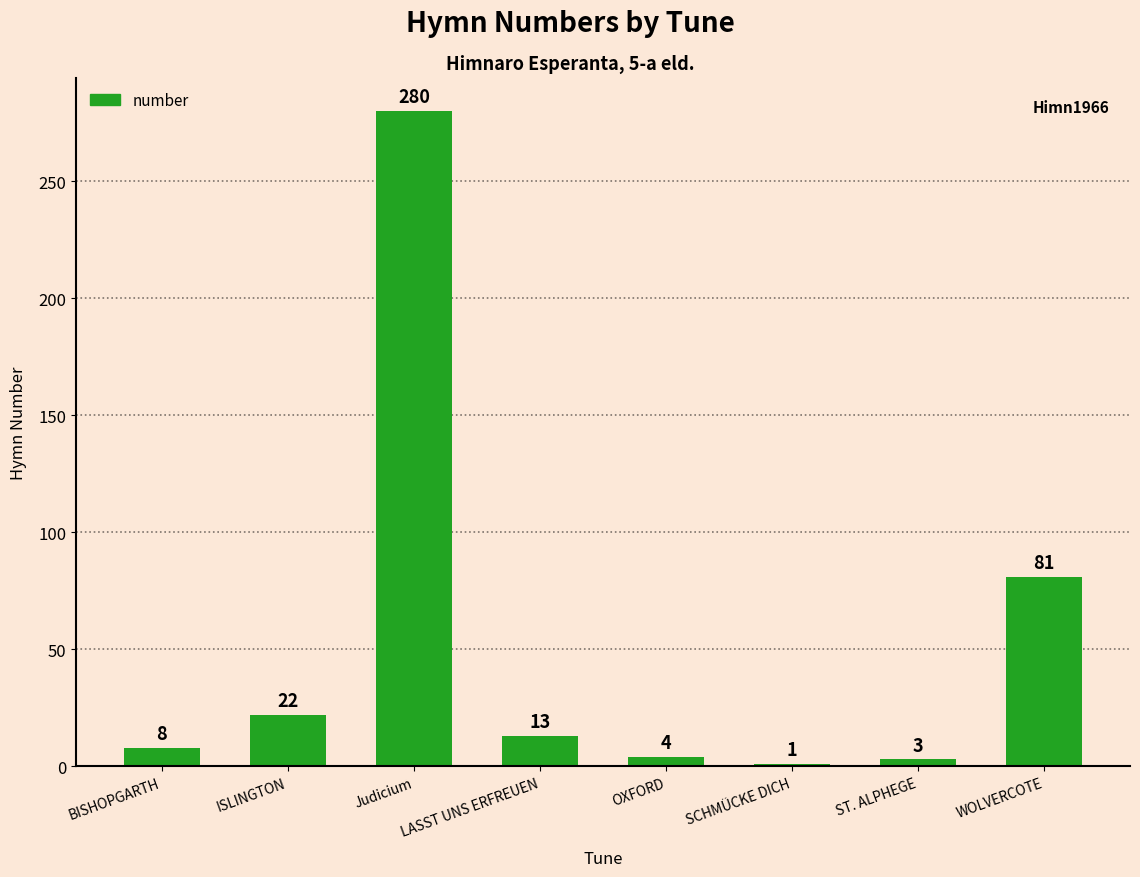

What position from the left is BISHOPGARTH?

1